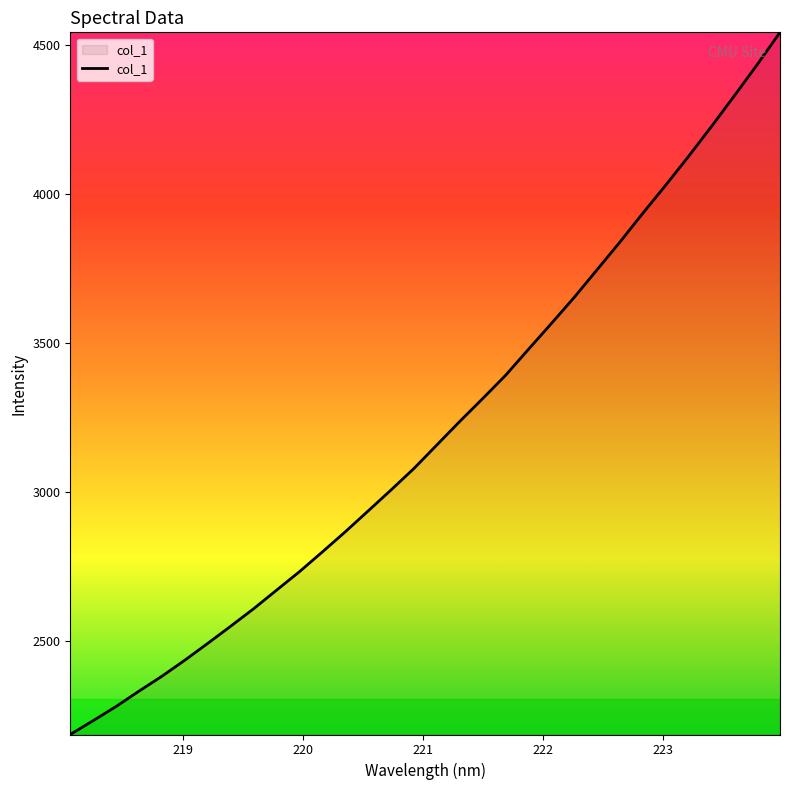

What is the difference between the maximum and minimum values?

2356.6